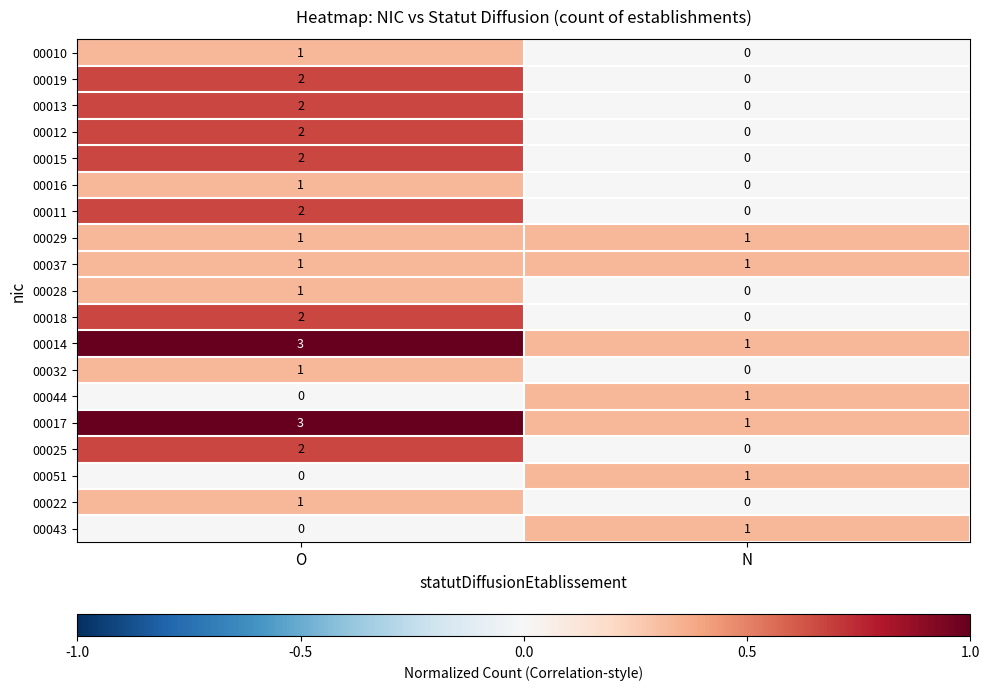

Is it true that 00037 equals 0 at O?

False